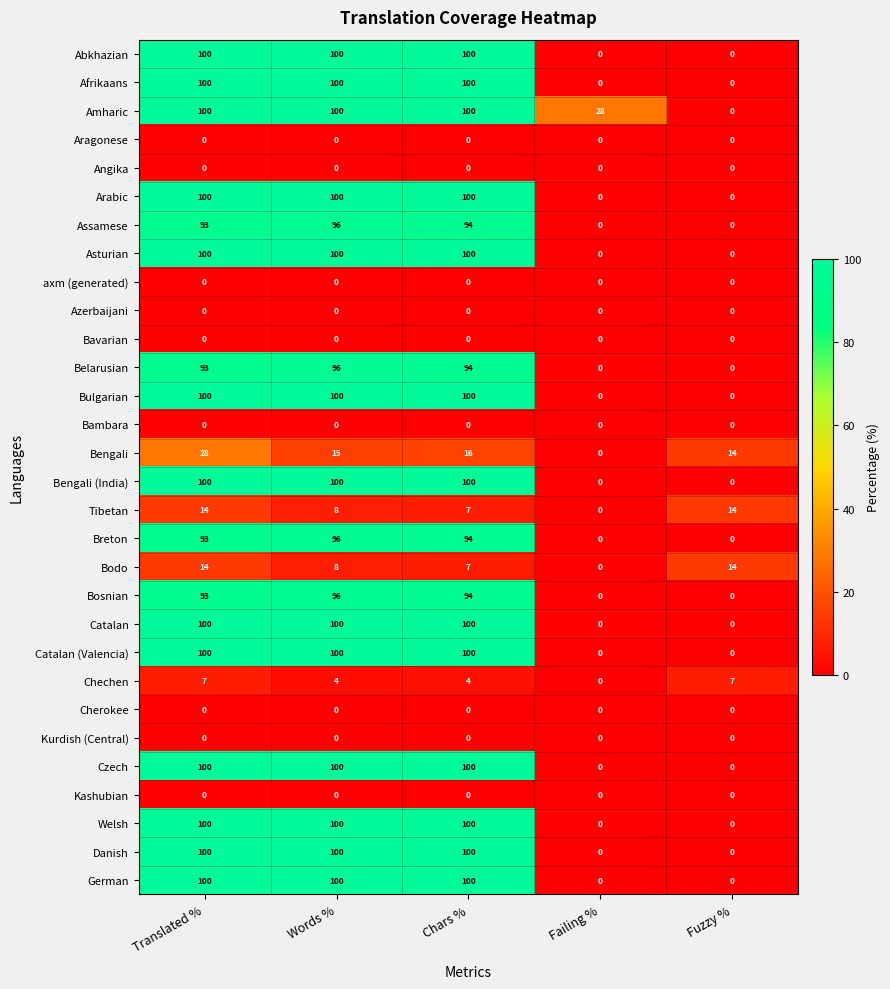

At which label does Breton reach its peak?

Words %